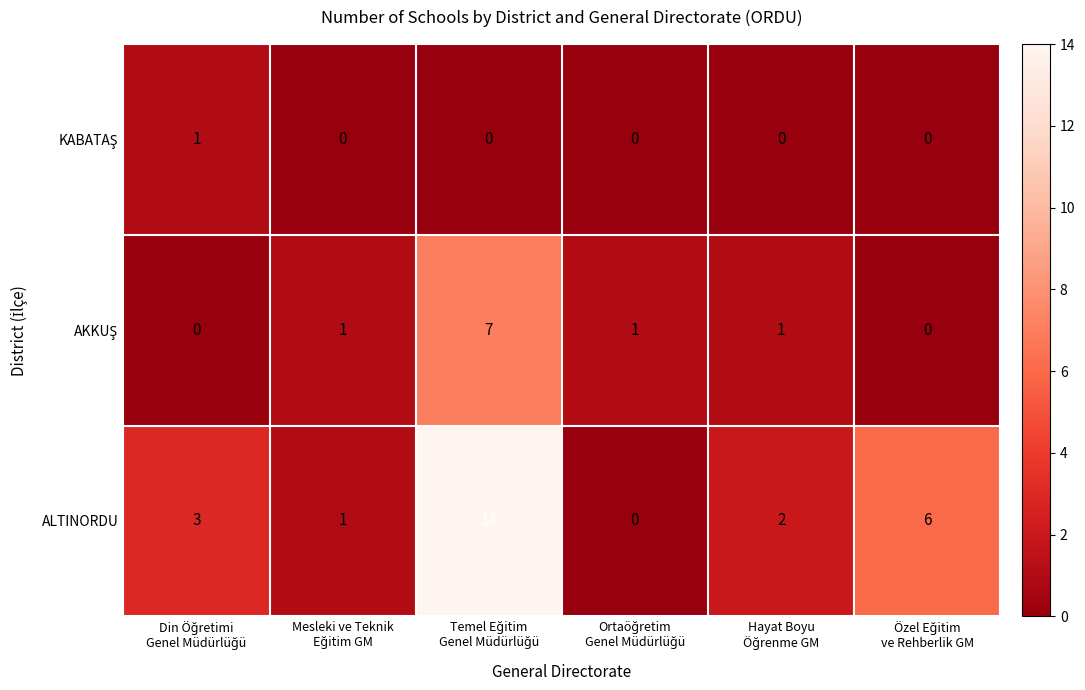

What is the sum of all ALTINORDU values?

26